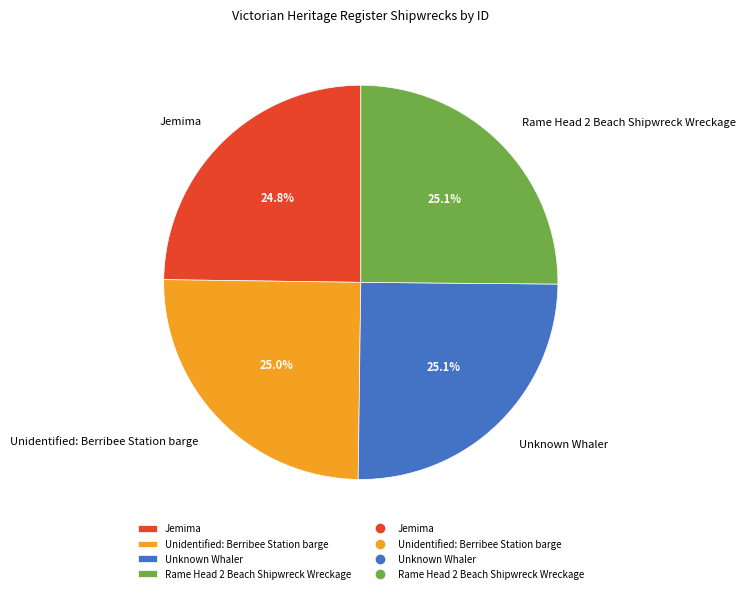

Approximately how many times larger is the value at Unidentified: Berribee Station barge compared to Unknown Whaler?

1.0